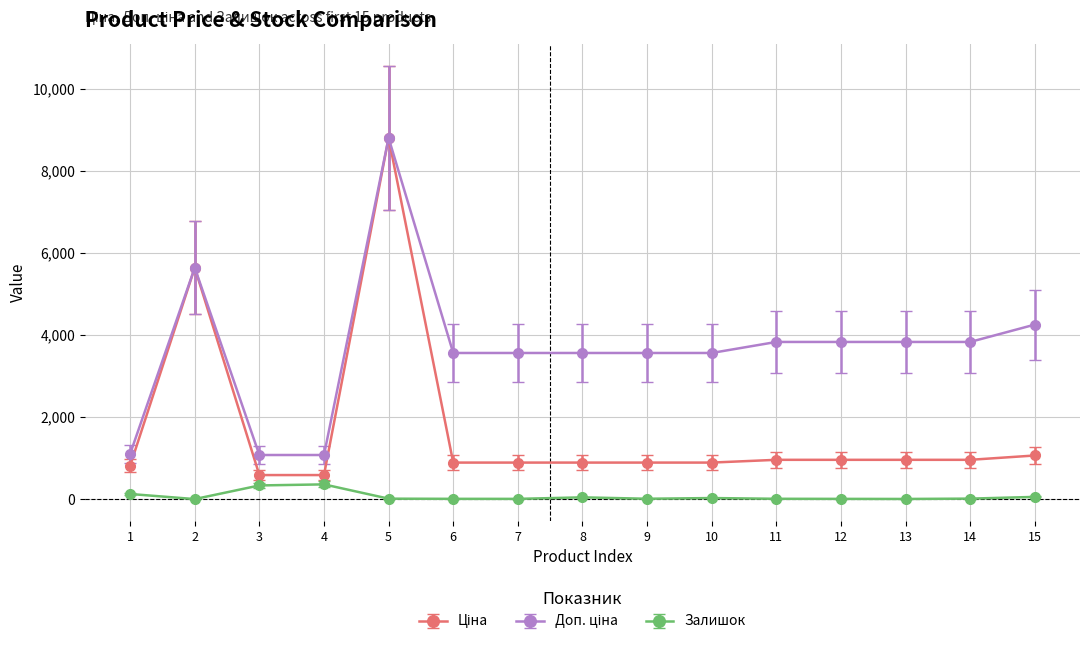

What is the difference between the highest and lowest values at 4?

715.5